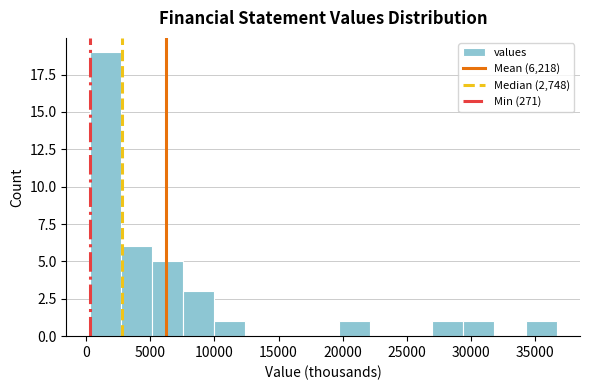

Reading left to right, transcribe this chart: for each bar, give the range it covers on the x-axis and its height. Neither the bar edges nor the heights are printed on the chart, so give them approximately, as read against the axes.

500 to 2500: 19
2500 to 5000: 6
5000 to 7500: 5
7500 to 10000: 3
10000 to 12500: 1
12500 to 15000: 0
15000 to 17500: 0
17500 to 19500: 0
19500 to 22000: 1
22000 to 24500: 0
24500 to 27000: 0
27000 to 29500: 1
29500 to 32000: 1
32000 to 34500: 0
34500 to 36500: 1